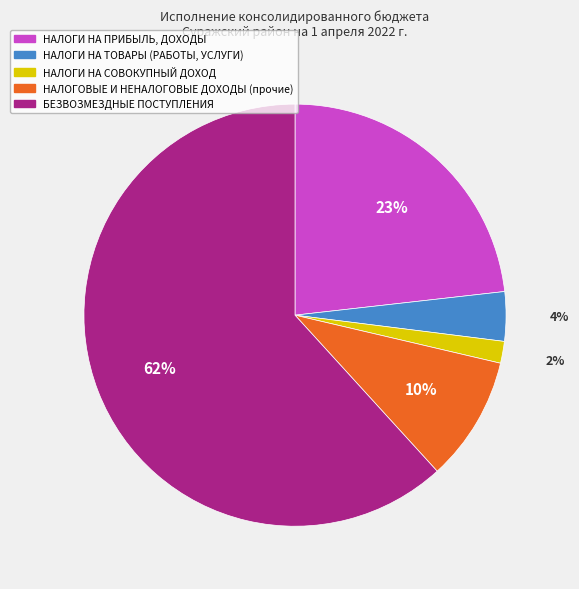

To the nearest percent, what is the average slice percentage?

20%